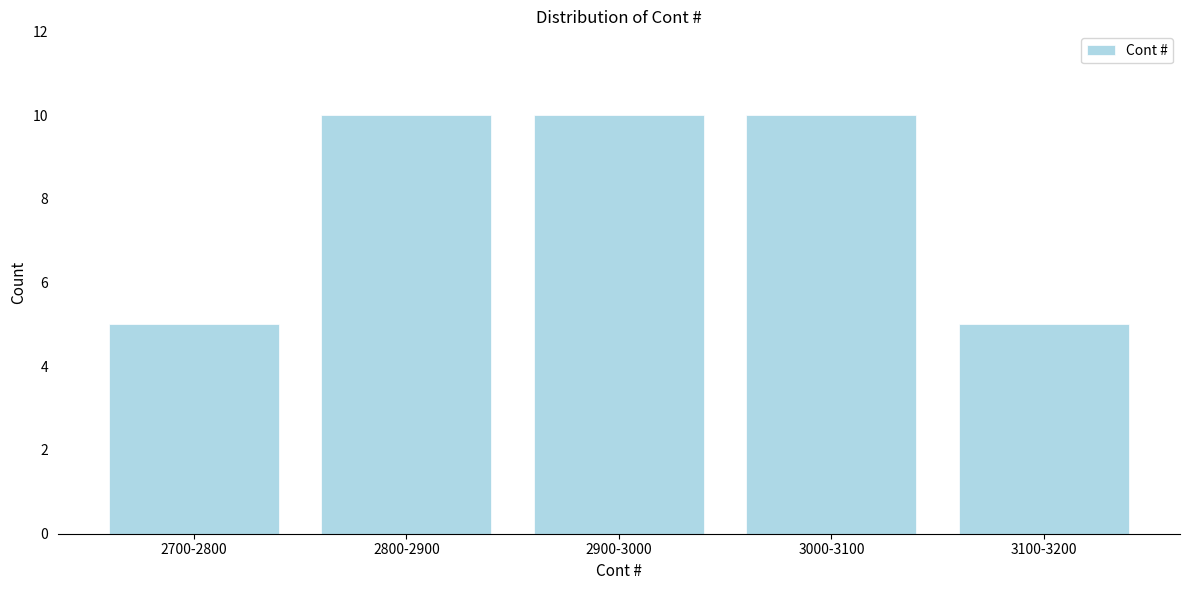

Reading left to right, extract all data points from this chart.

5	10	10	10	5